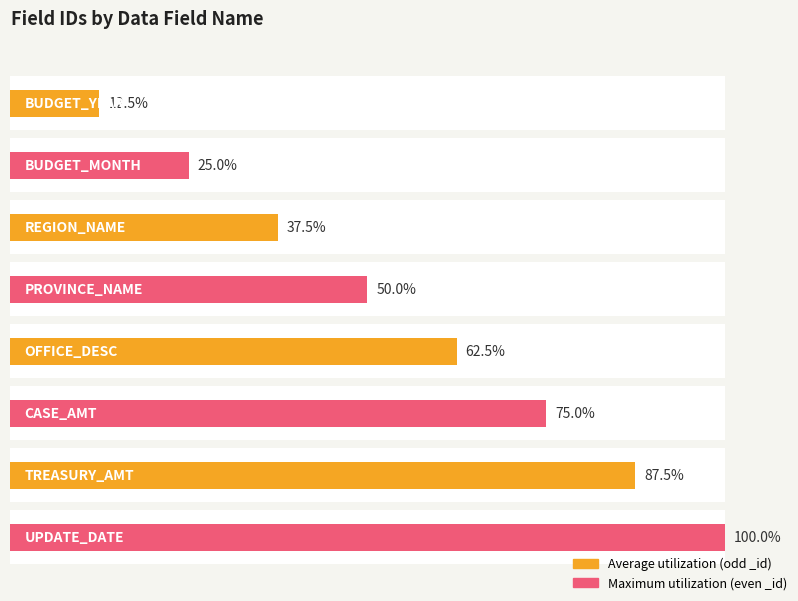

How many categories are shown in the chart?

8